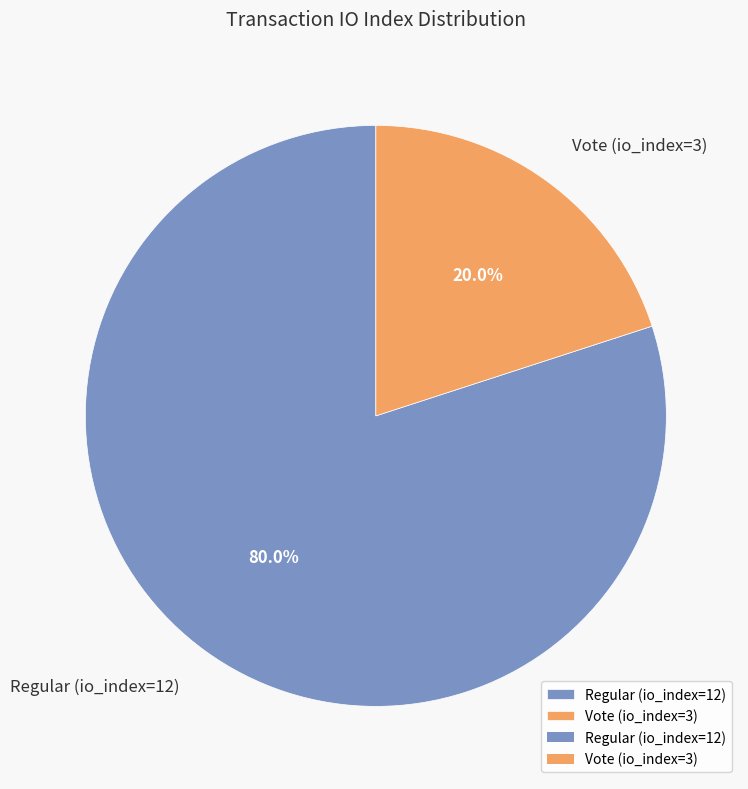

How many segments does this pie chart have?

2